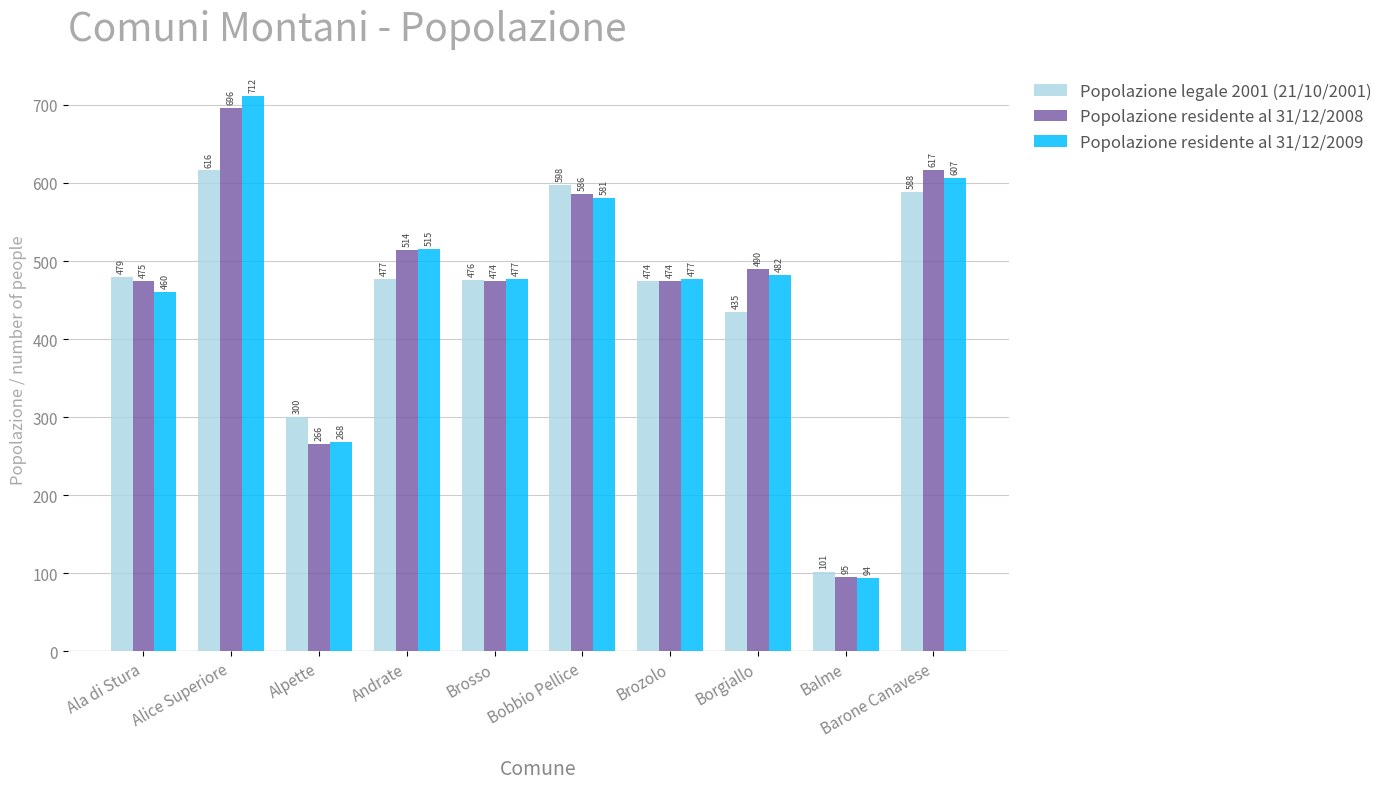

Is the value of Popolazione residente al 31/12/2009 at Bobbio Pellice greater than the value of Popolazione residente al 31/12/2008 at Brosso?

Yes